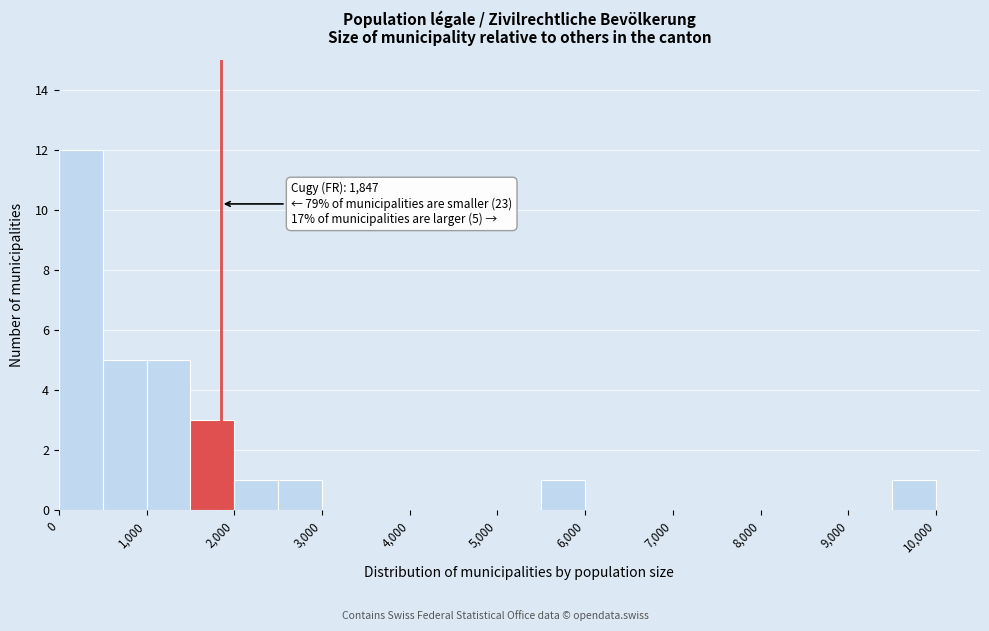

Over which range of the x-axis is the bar tallest?

0 to 500